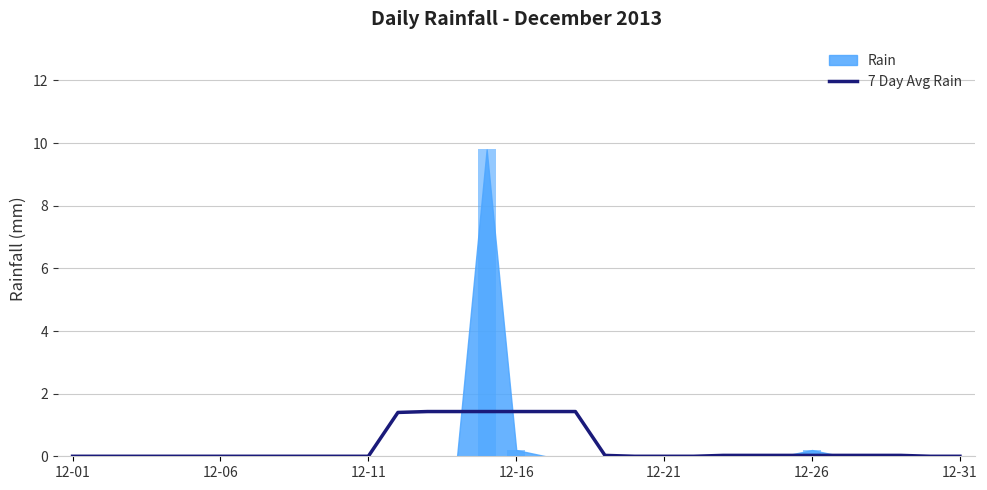

What is the difference between the maximum and minimum values?

1.4